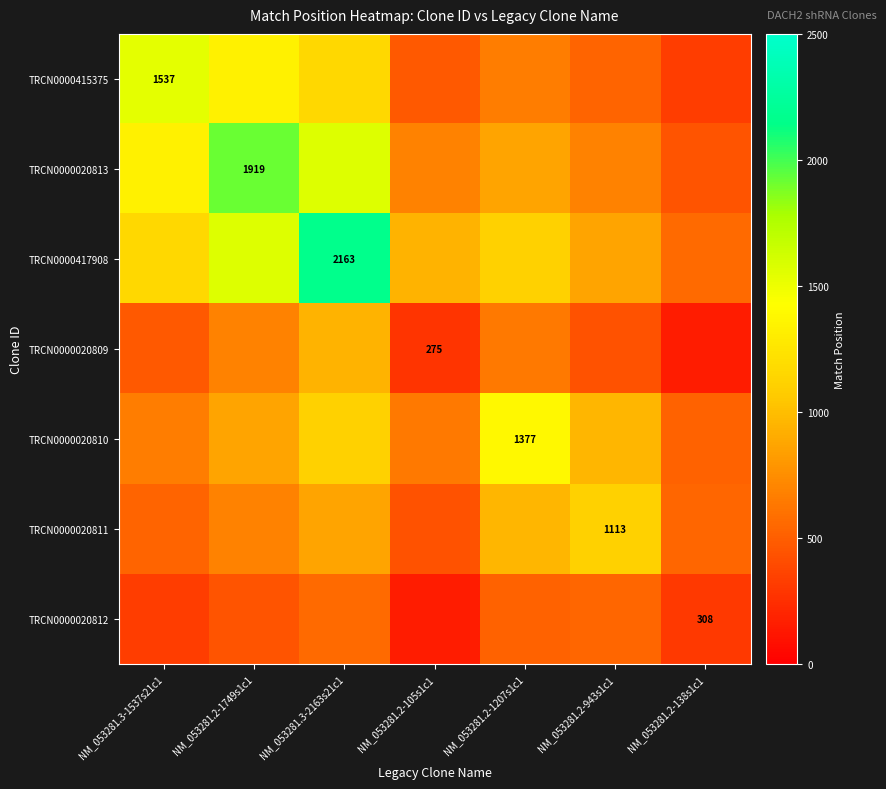

At NM_053281.2-138s1c1, list the series in order from largest to smallest.

TRCN0000417908, TRCN0000020811, TRCN0000020810, TRCN0000020813, TRCN0000415375, TRCN0000020812, TRCN0000020809